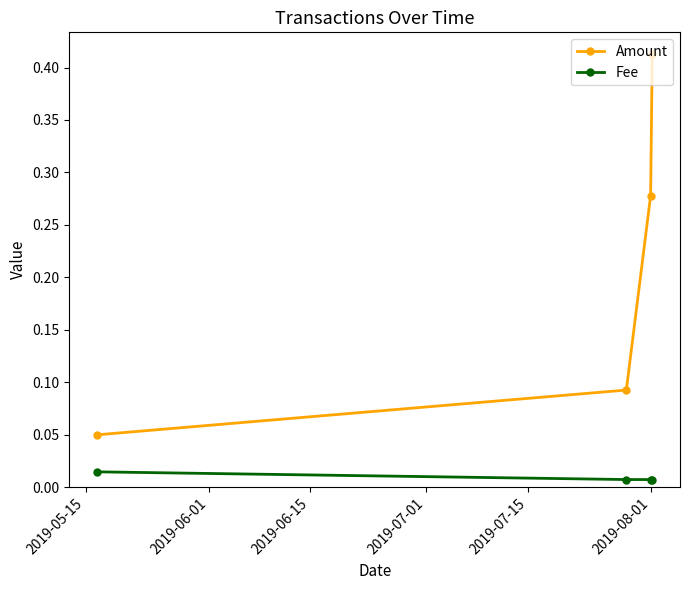

How many Fee values are between 0 and 1?

4